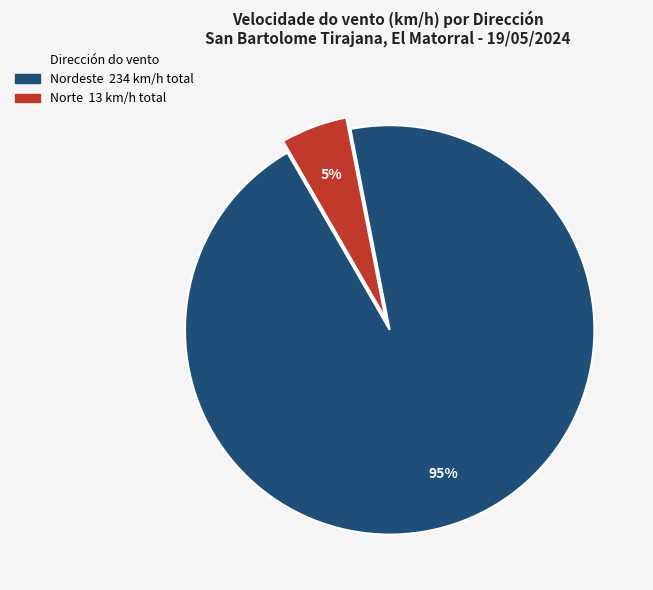

Is there a majority slice in this chart?

Yes